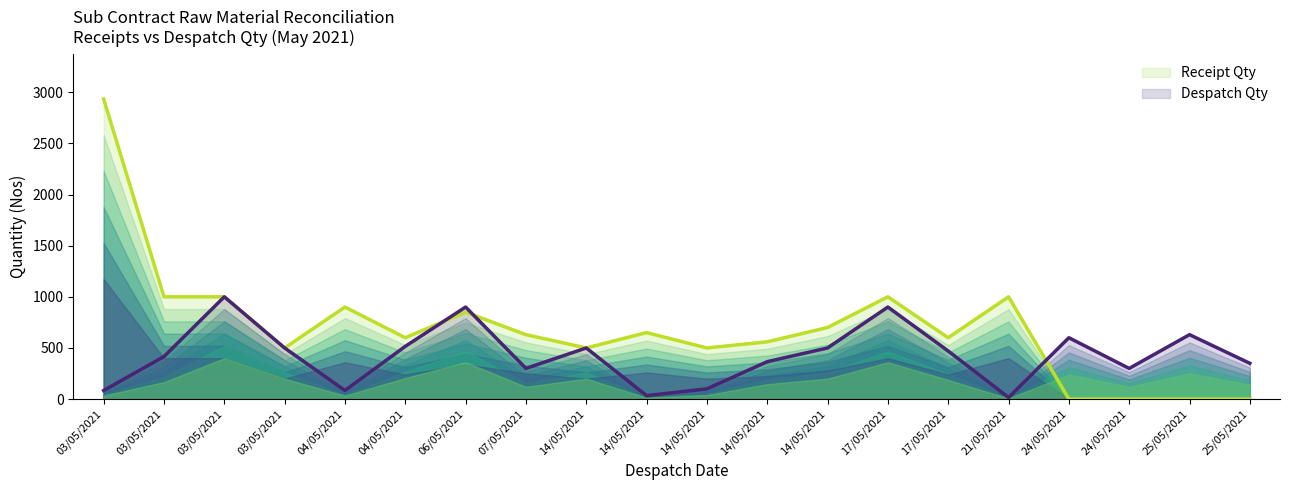

At which label is Receipt Qty closest to 1467?

03/05/2021